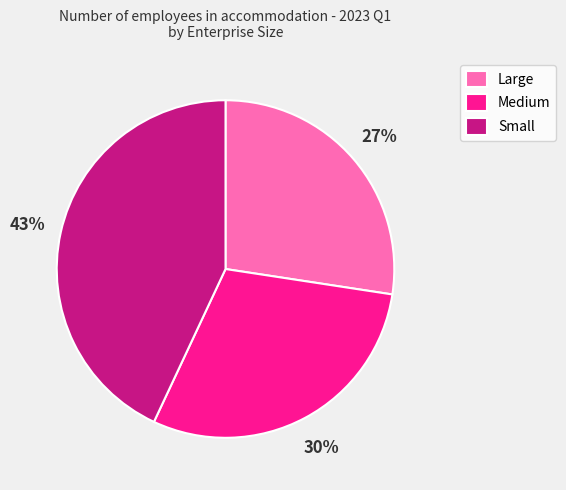

Does any single category account for the majority?

No